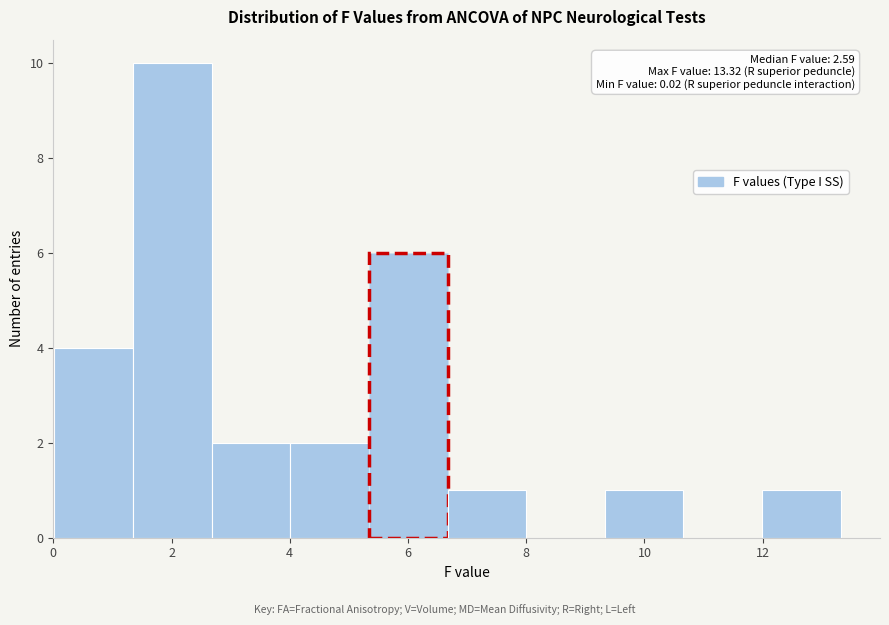

Over which range of the x-axis is the bar tallest?

1.4 to 2.6